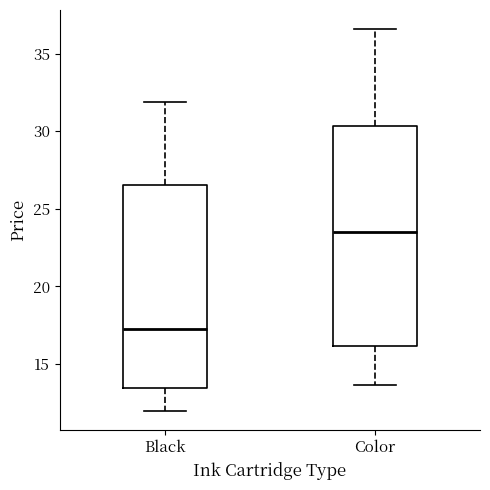

Comparing the boxes themselves (not the whiskers), which one is the tallest?

Color